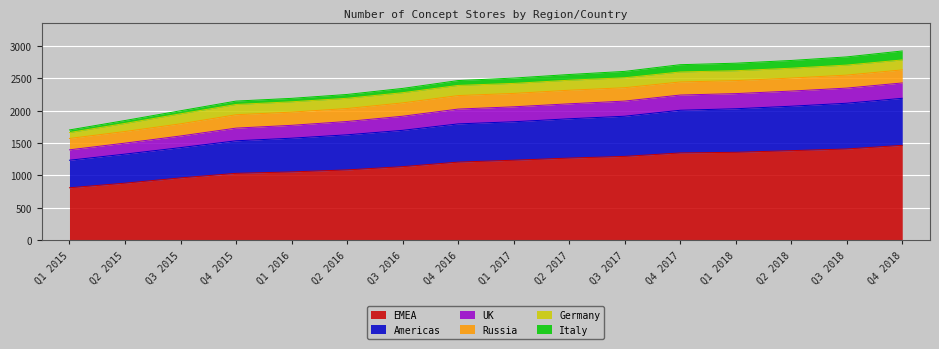

Which category has the lowest value in the EMEA series?

Q1 2015